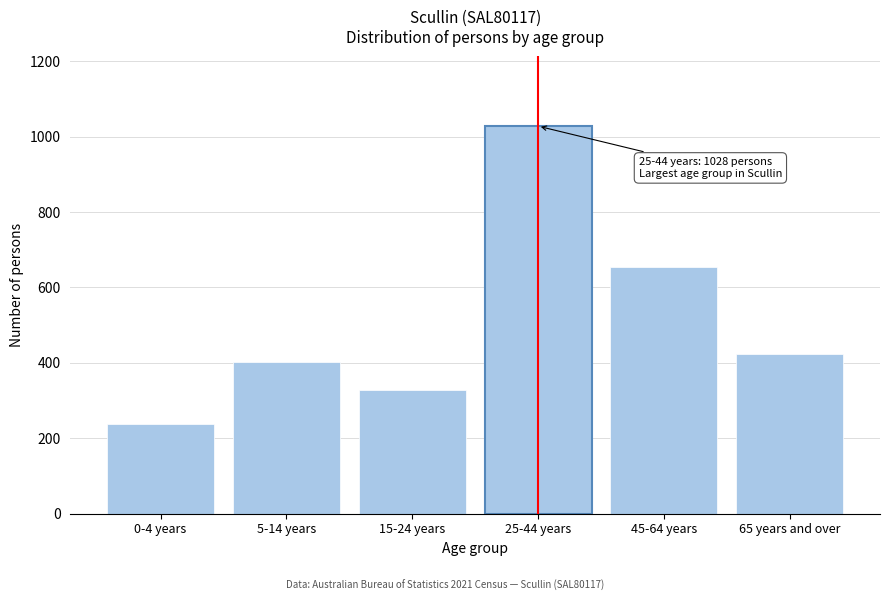

Reading left to right, list all the values displayed in this chart.

238	403	329	1028	654	423